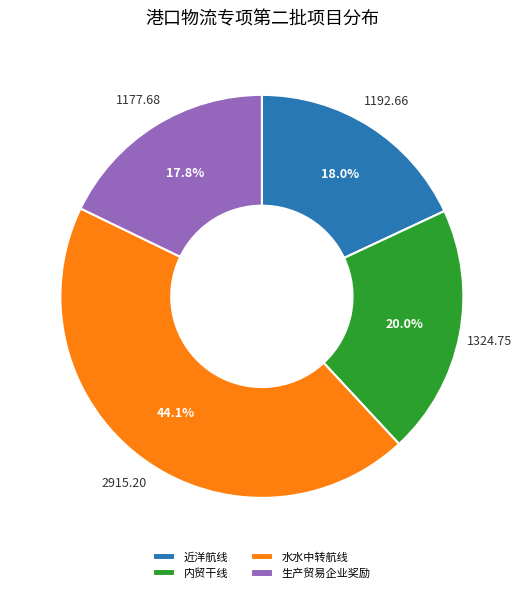

Is there a majority slice in this chart?

No